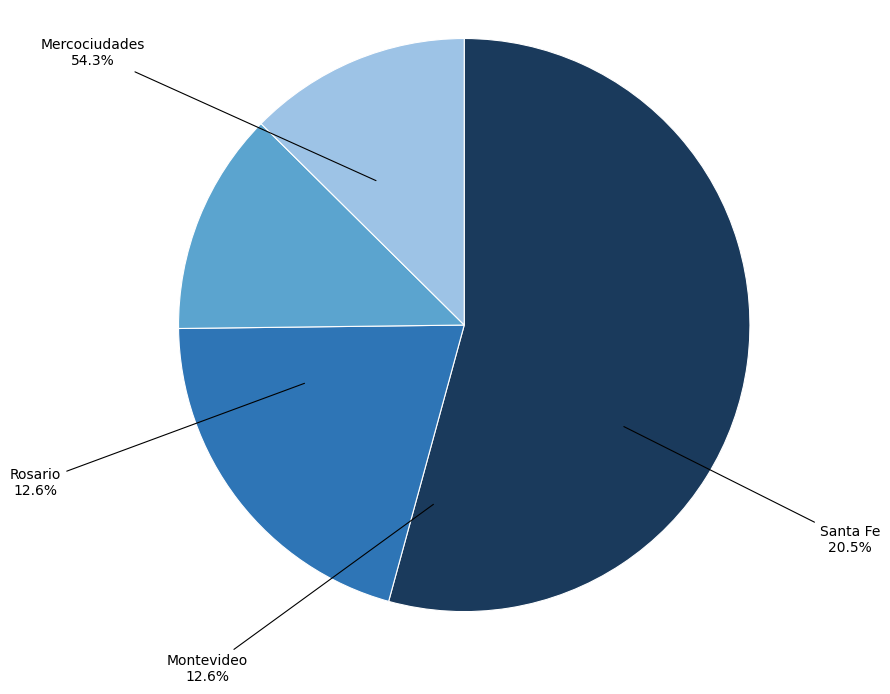

To the nearest percent, what is the difference between the largest and smallest slice percentages?

42%